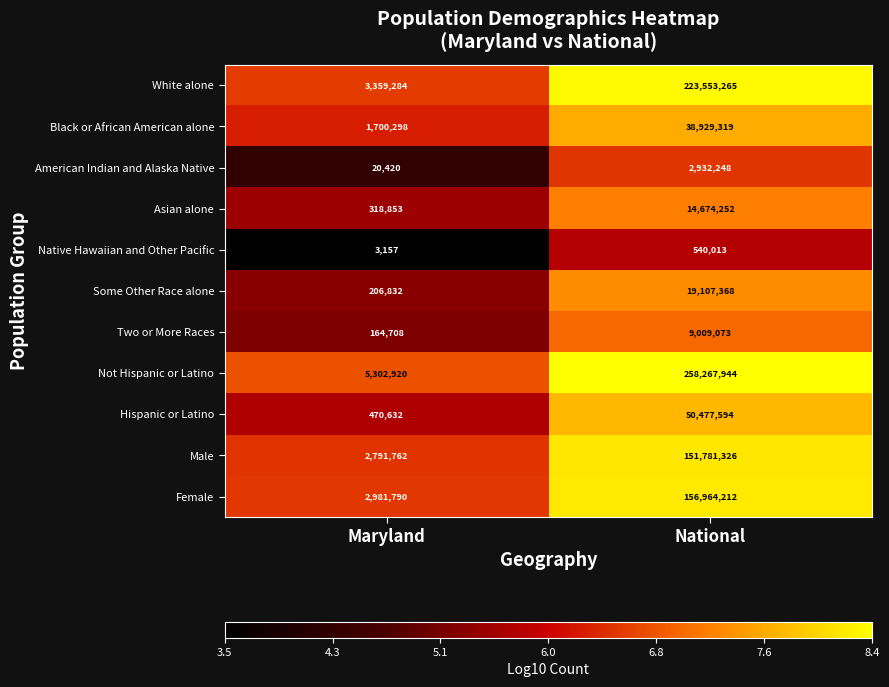

List the labels in order of Black or African American alone value, smallest first.

Maryland, National